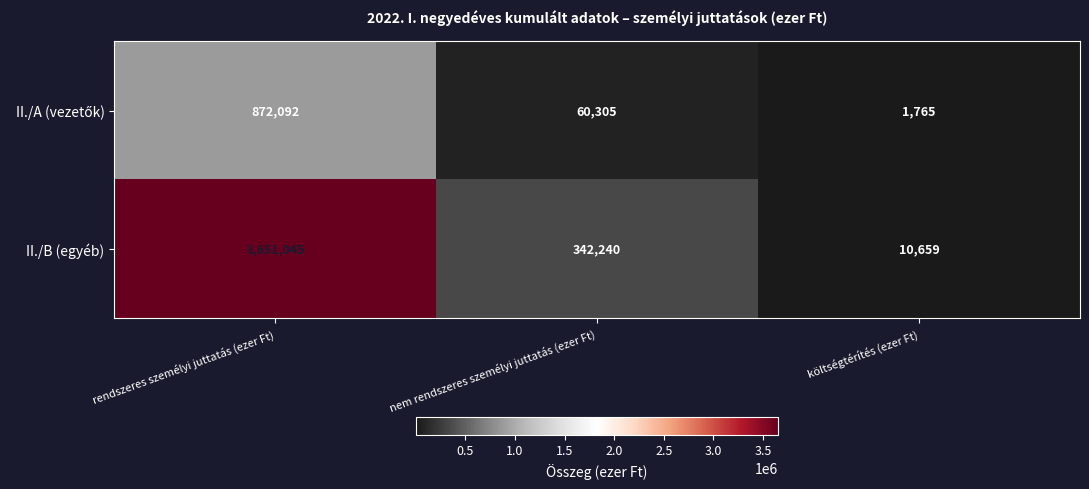

Which category has the lowest value across all series?

költségtérítés (ezer Ft)